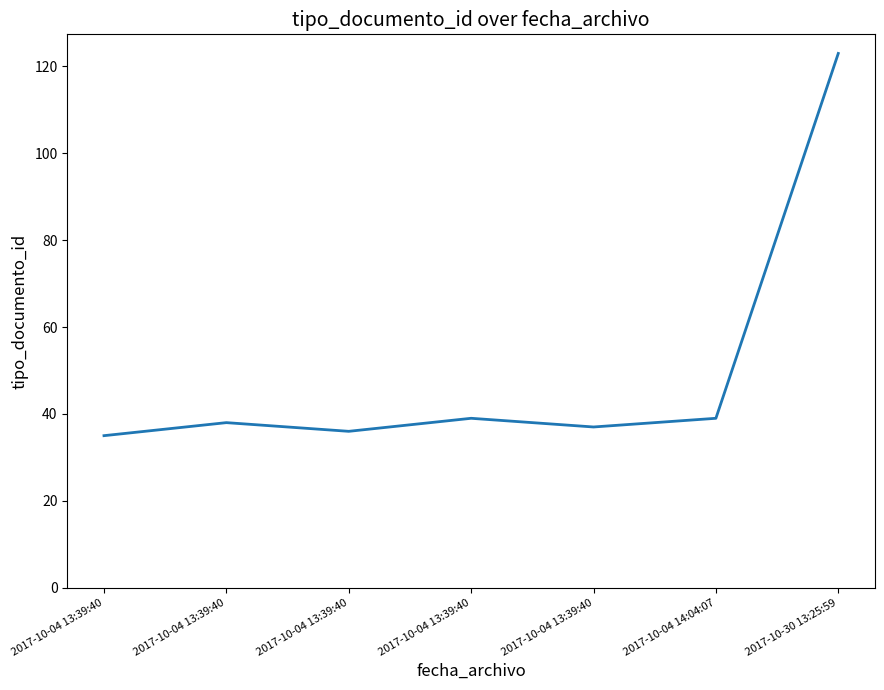

Does the chart display data point markers on the line(s)?

No